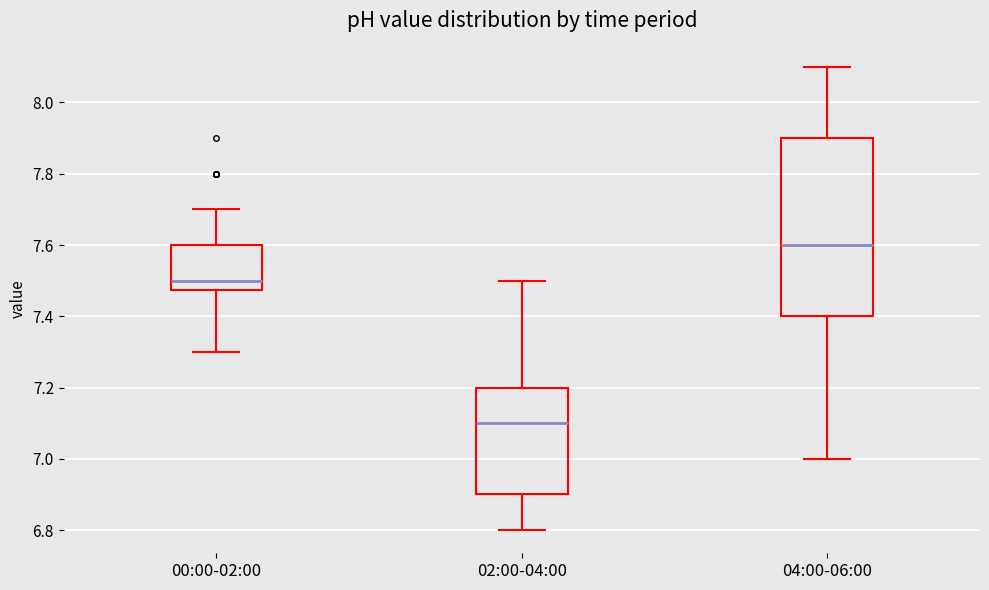

Where is the lower edge of the box for 04:00-06:00 on the y-axis? The values are not printed on the chart, so give them approximately, as read against the axis.

7.40